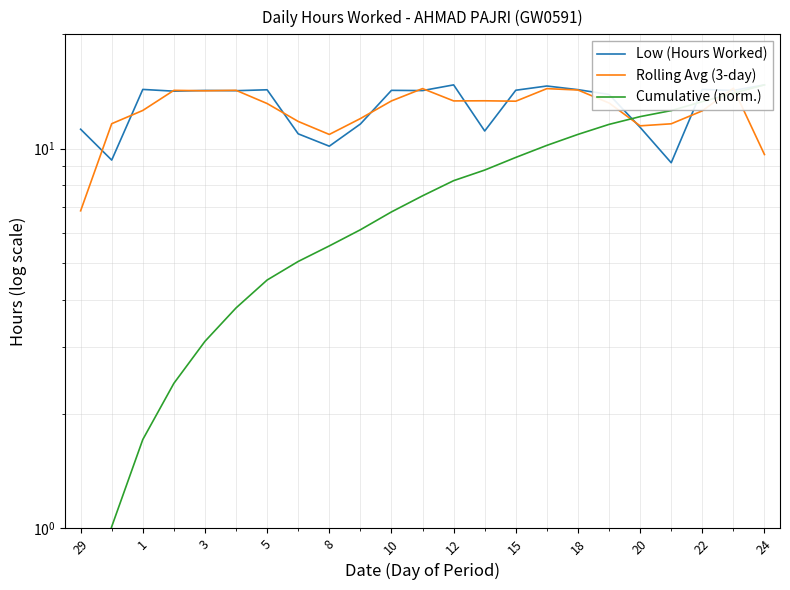

How many intersections are there between Cumulative (norm.) and Low (Hours Worked)?

2